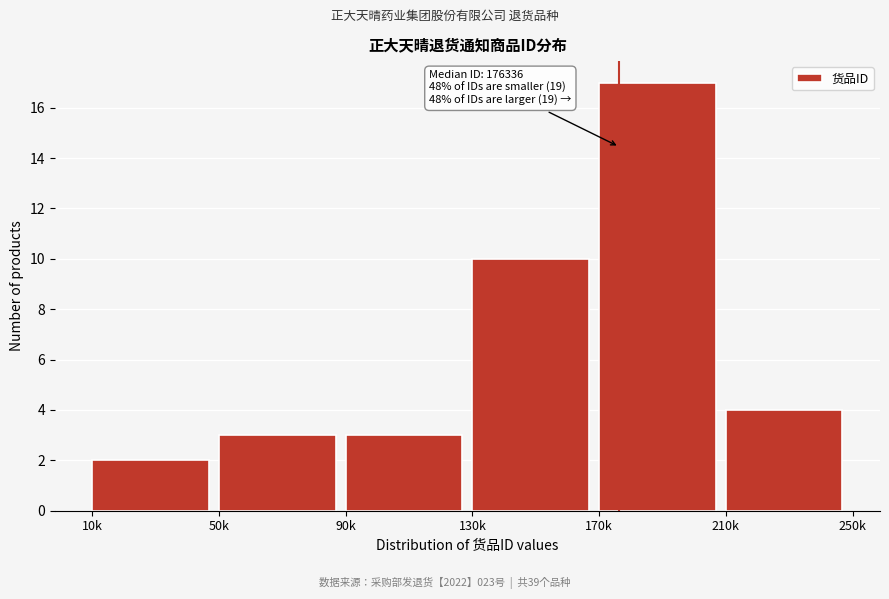

Reading left to right, transcribe all the data shown in this chart.

10k=2	50k=3	90k=3	130k=10	170k=17	210k=4